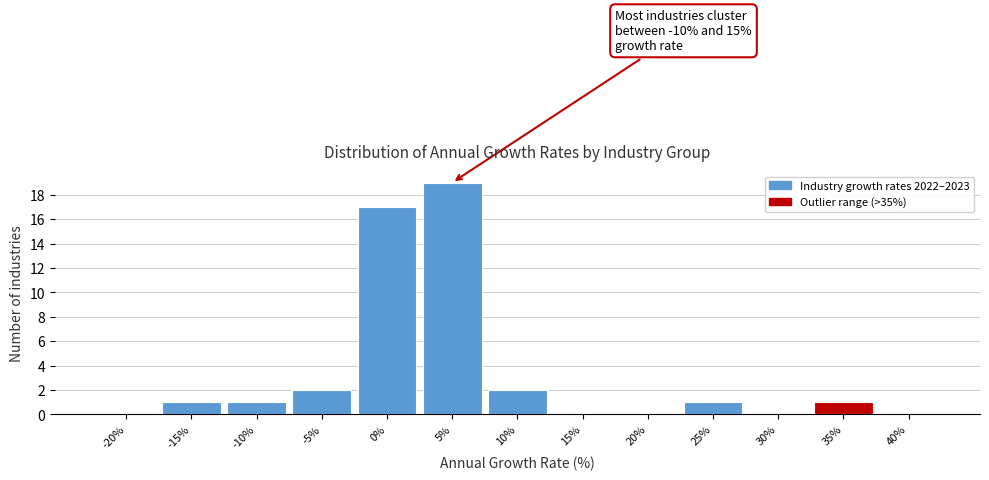

Reading left to right, transcribe all the data shown in this chart.

-20%=0	-15%=1	-10%=1	-5%=2	0%=17	5%=19	10%=2	15%=0	20%=0	25%=1	30%=0	35%=1	40%=0